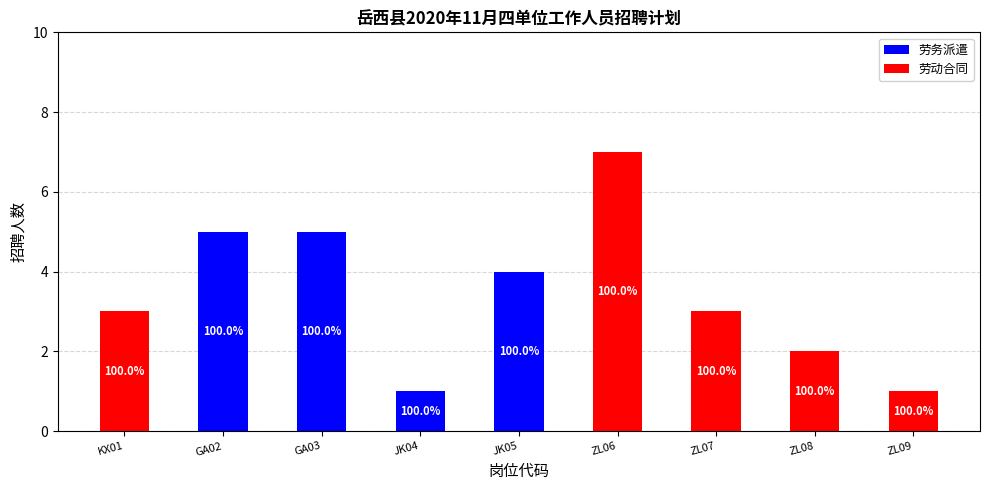

The value of 劳动合同 at KX01 is 5. True or false?

False